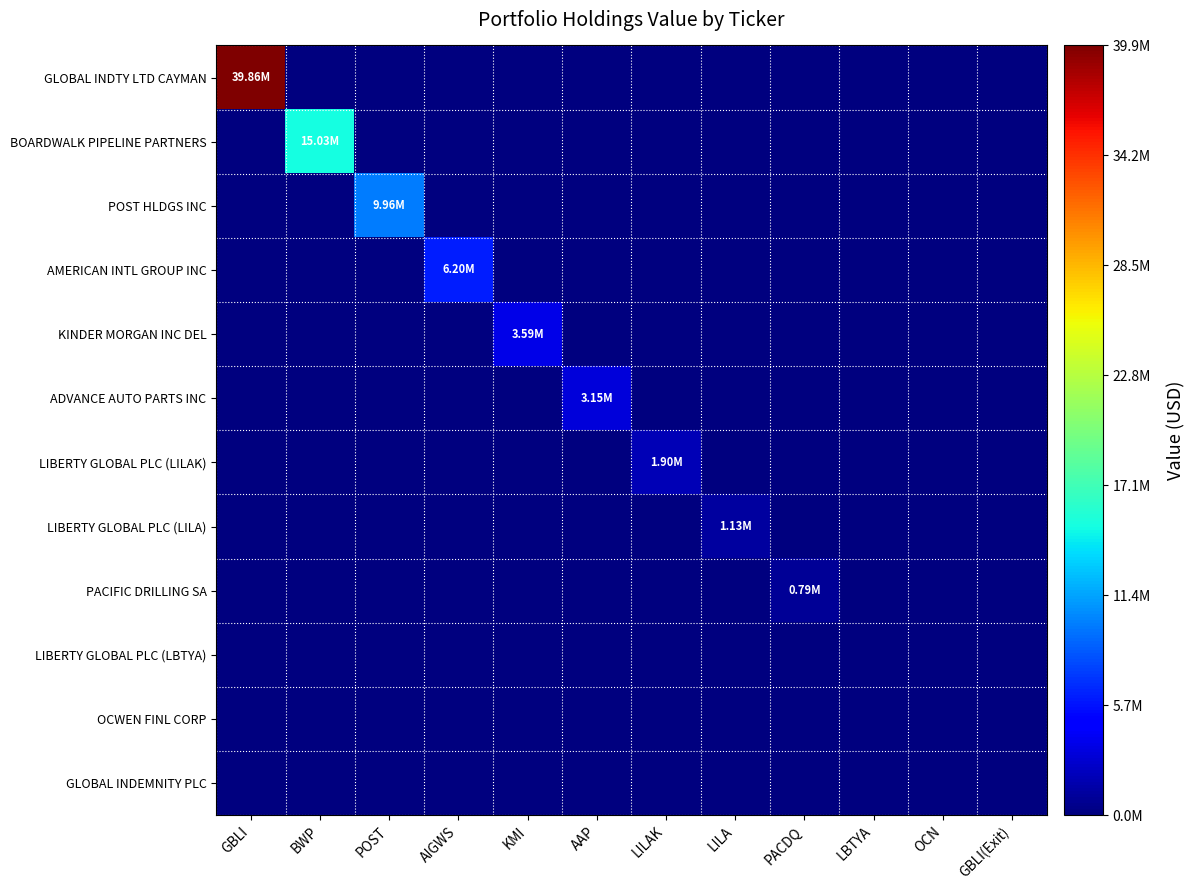

Which series has the widest spread of values?

GLOBAL INDTY LTD CAYMAN